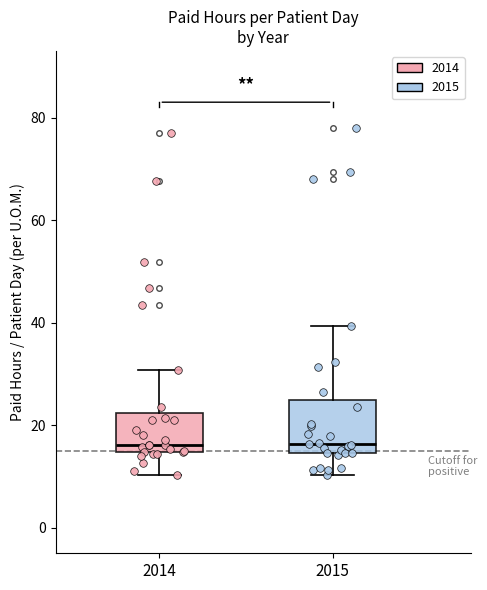

Which box is the tallest, from its lower edge to its upper edge?

2015